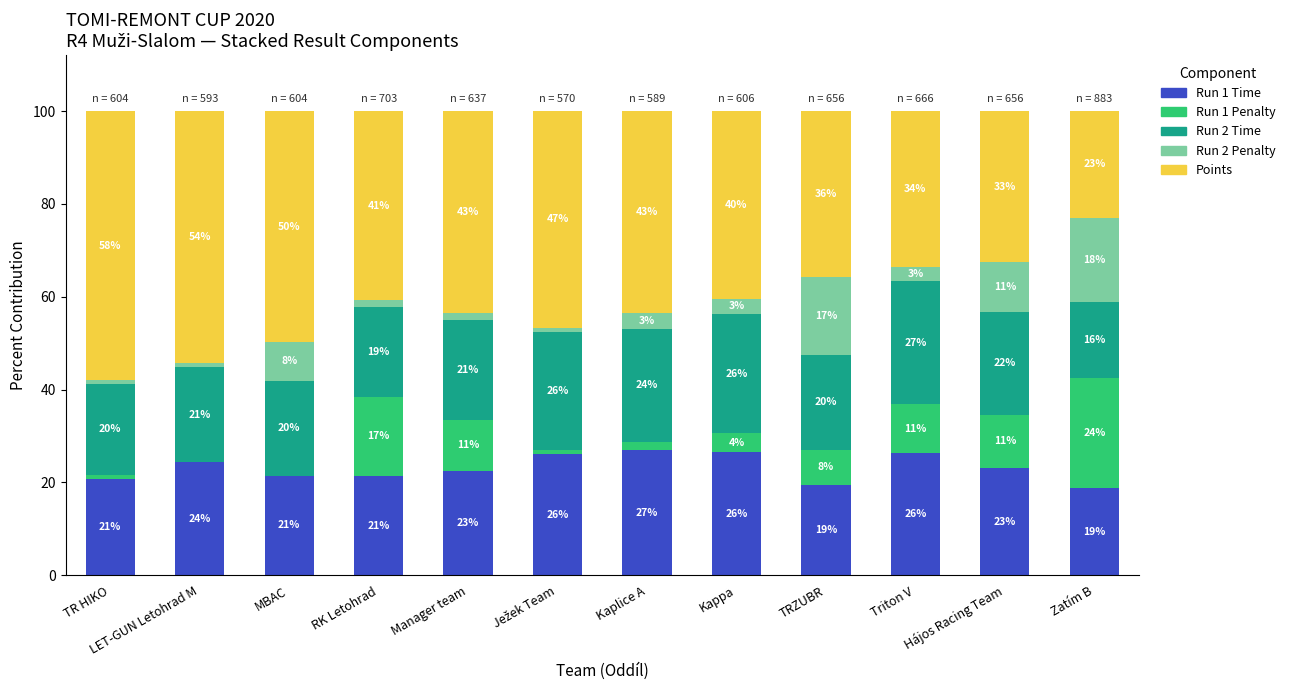

Which series has the largest range (max minus min)?

Points